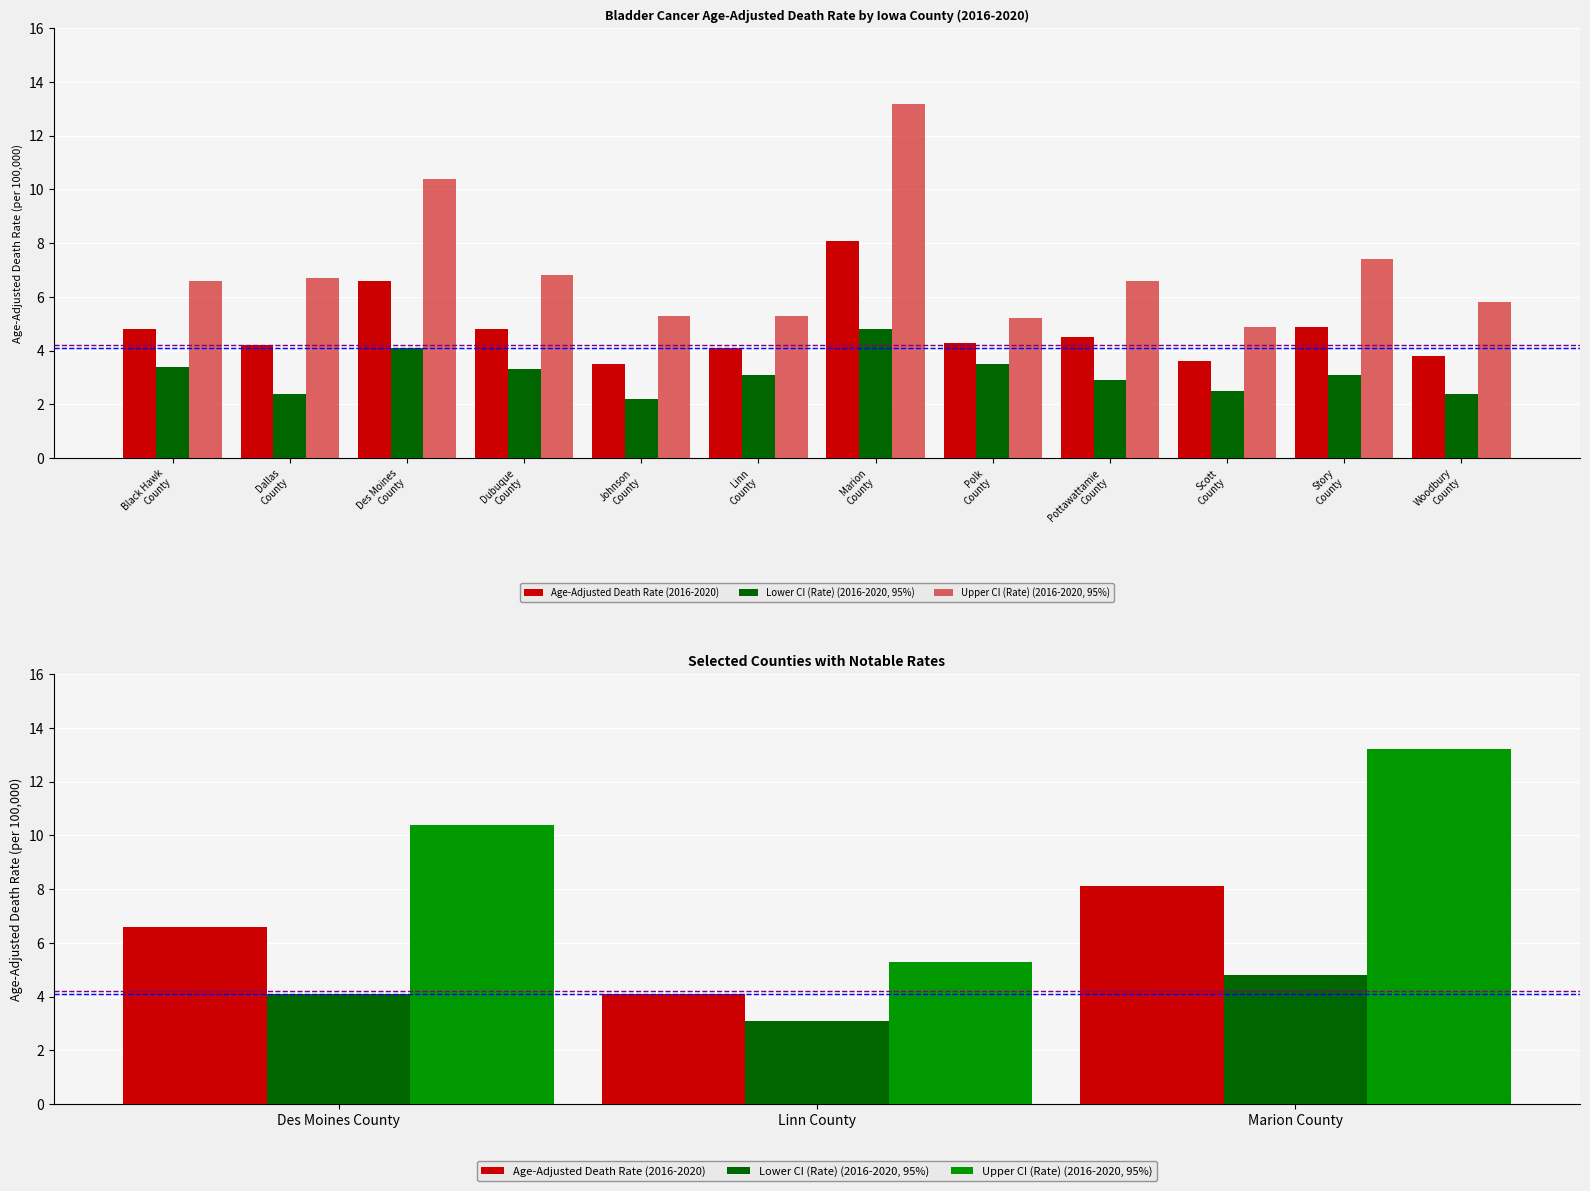

Is it true that Age-Adjusted Death Rate (2016-2020) equals 3.5 at Marion County?

False